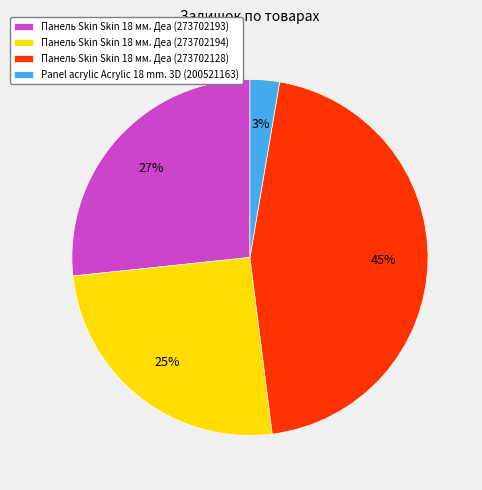

Does Панель Skin Skin 18 мм. Деа (273702193) represent more than half of the total?

No